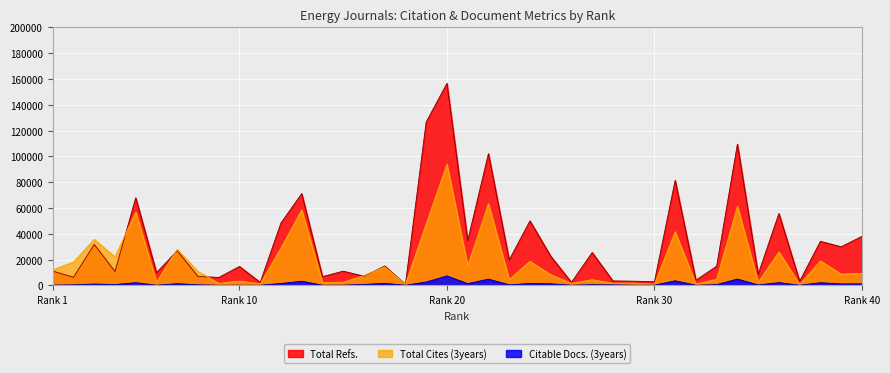

At which category is the sum across all series the highest?

Rank 20